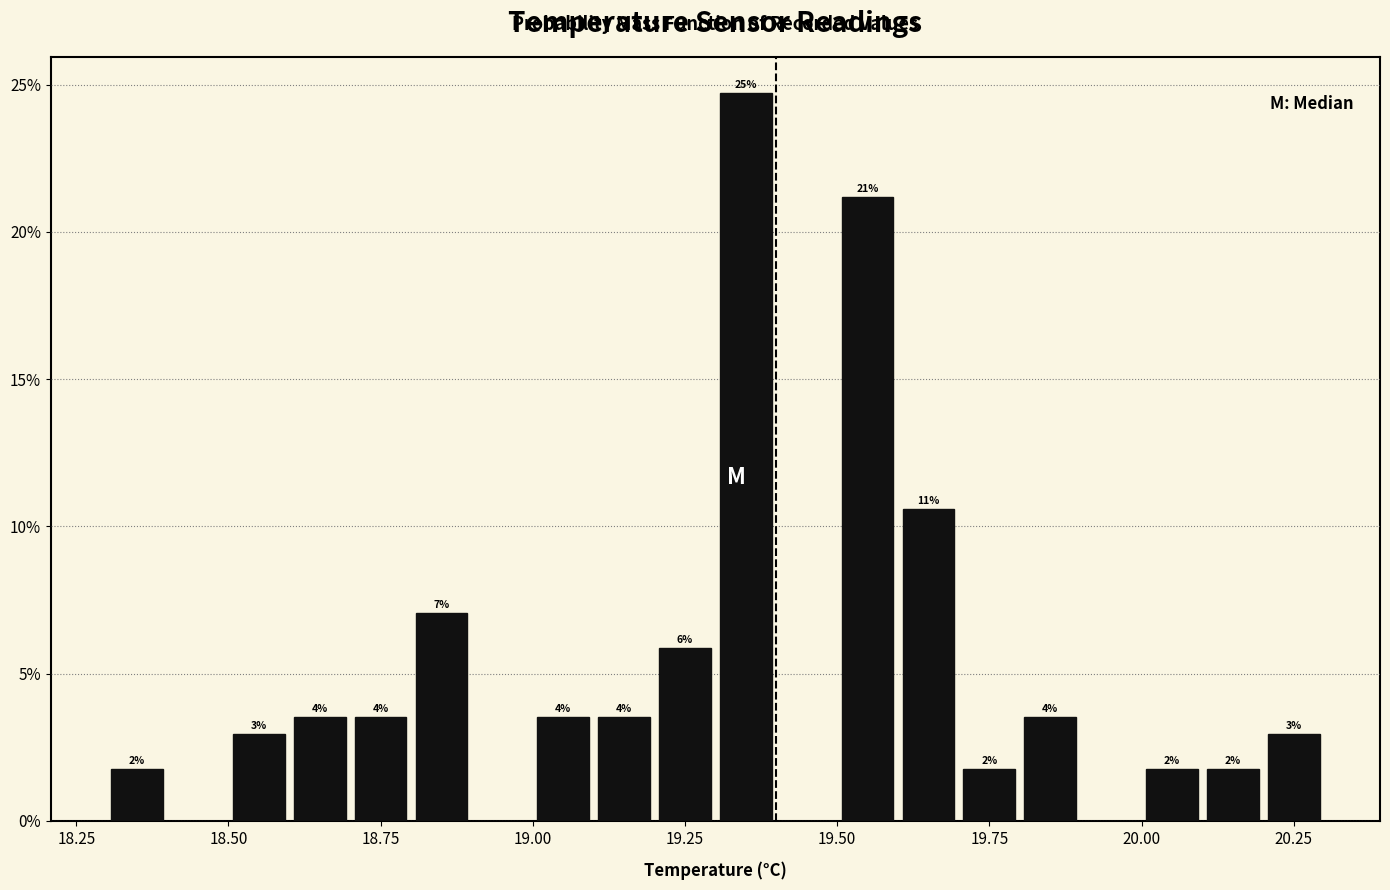

Read against the x-axis, roughly where is the centre of the tallest bar?

19.35